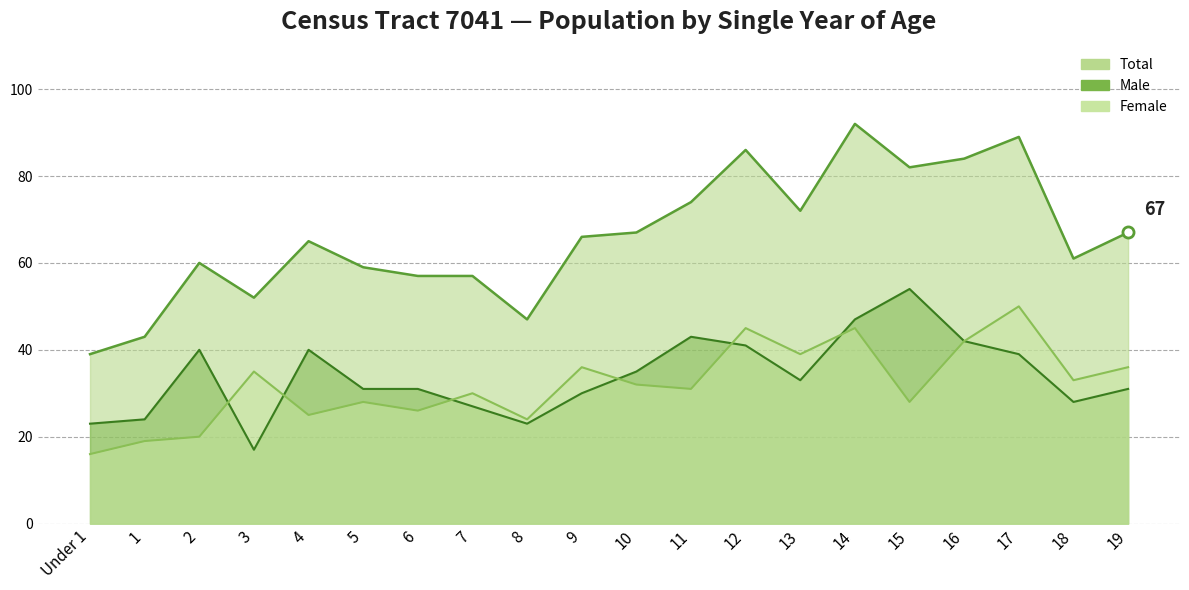

What is the spread (max minus min) of values at 1?

24